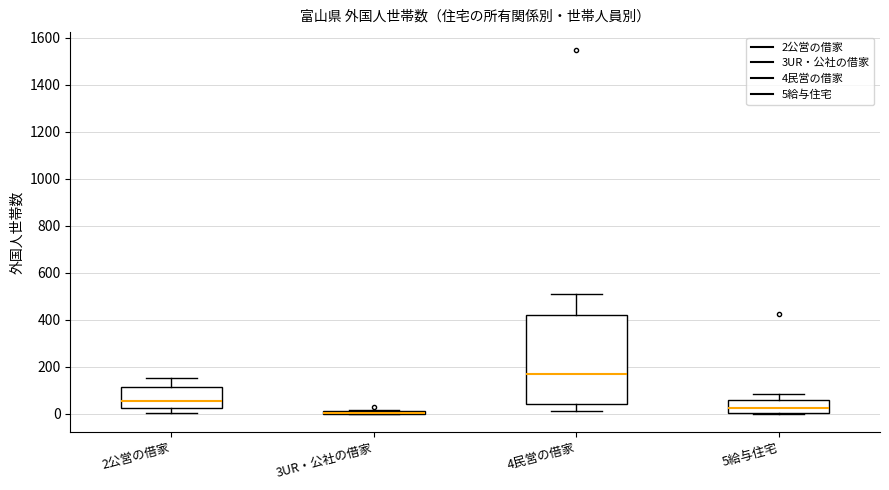

Where is the lower edge of the box for 4民営の借家 on the y-axis? The values are not printed on the chart, so give them approximately, as read against the axis.

40